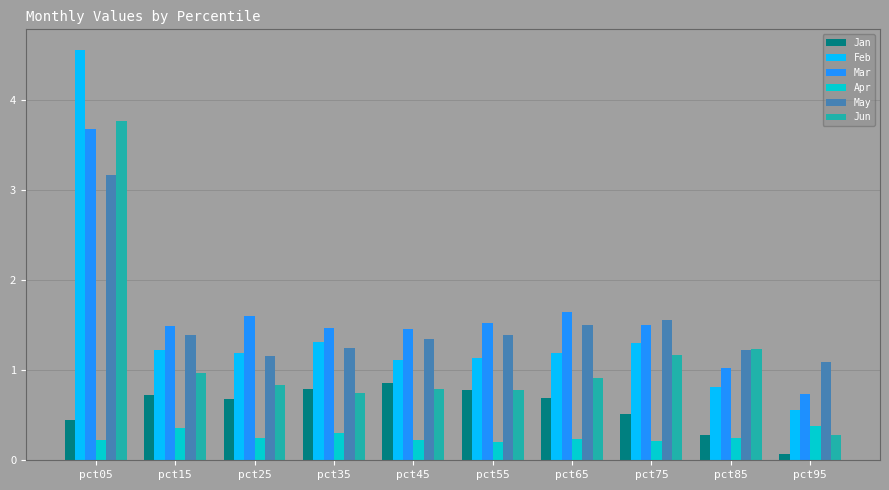

At which category is the sum across all series the highest?

pct05